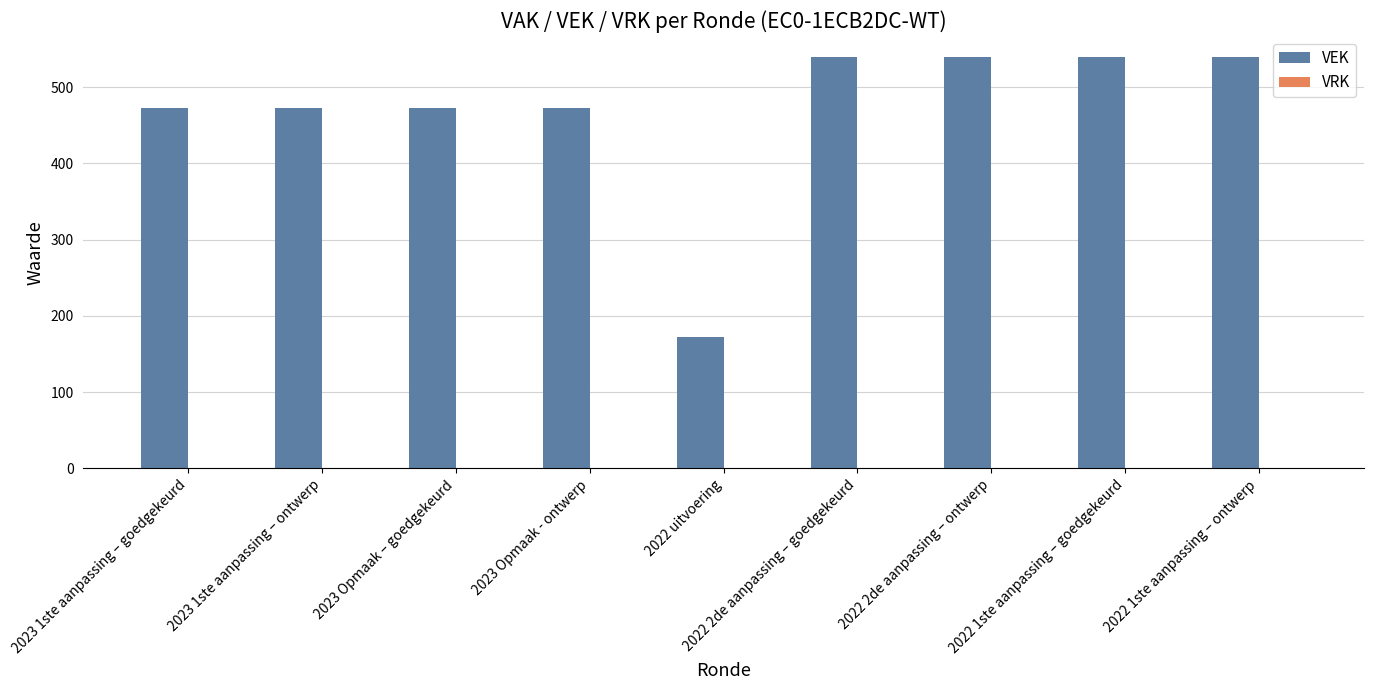

Approximately how many times larger is the value at 2023 Opmaak – goedgekeurd compared to 2023 Opmaak - ontwerp?

1.0